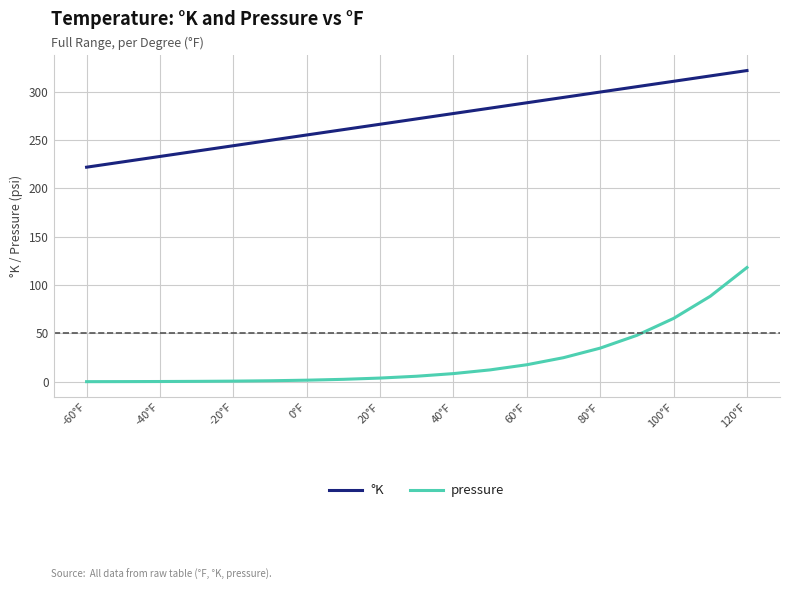

Which series has the widest spread of values?

pressure